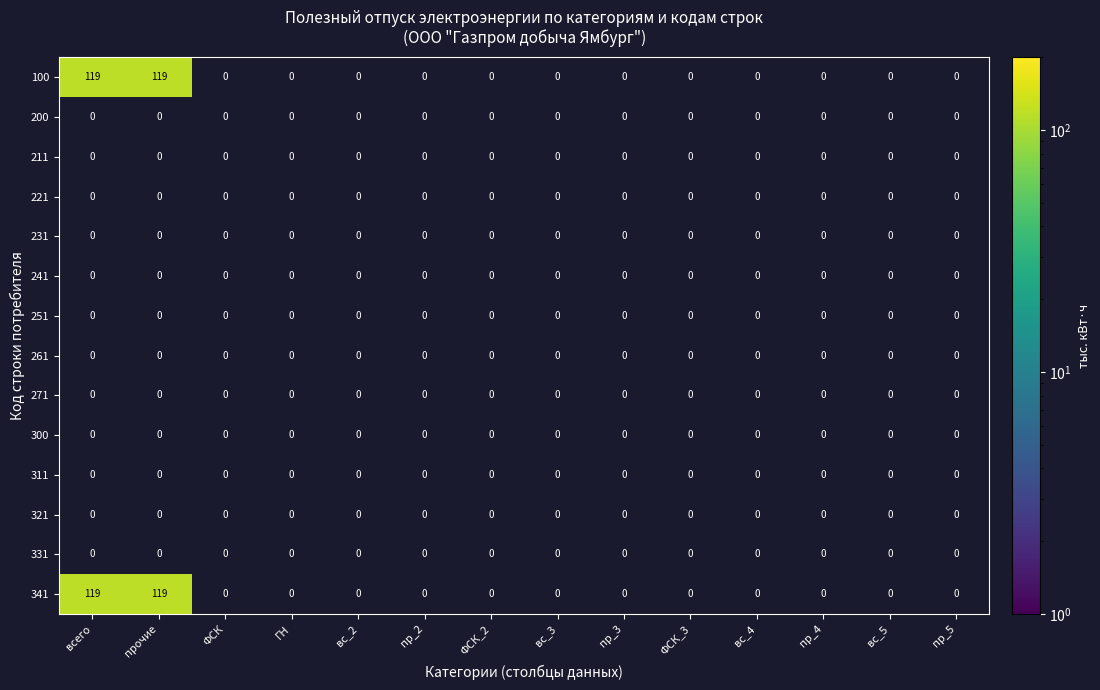

Which has a higher value, 12 or 6?

12